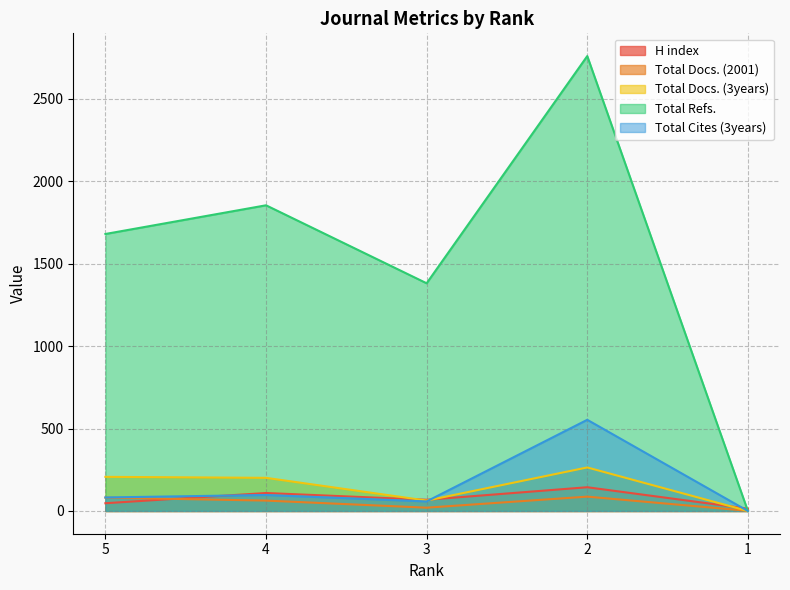

Which series has the largest total across all categories?

Total Refs.